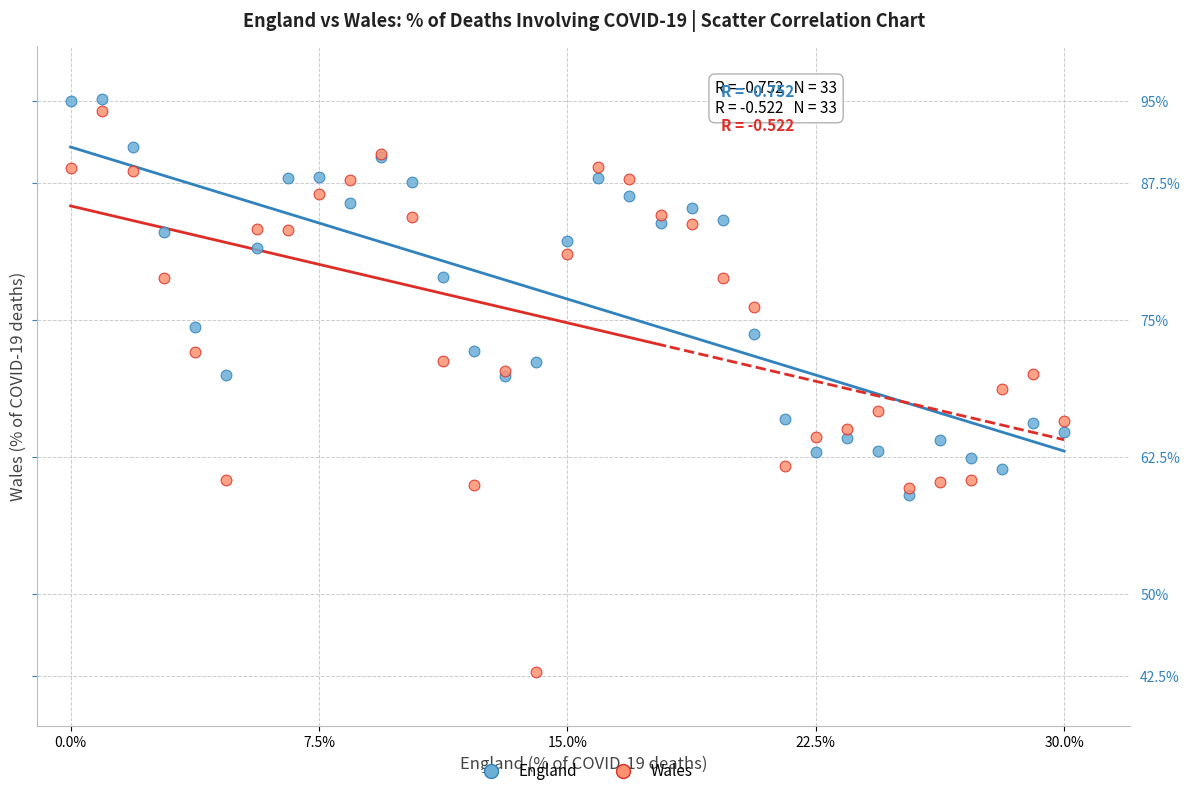

Which series reaches the minimum Y coordinate?

Wales